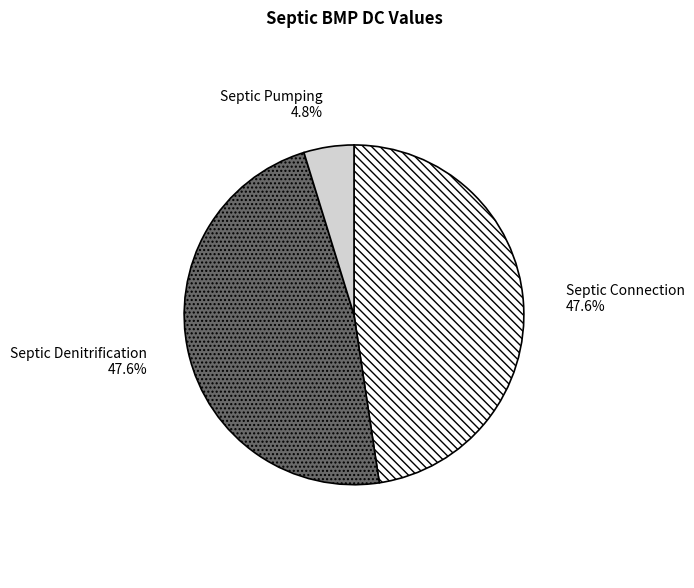

To the nearest percent, what is the difference between the Septic Connection and Septic Pumping slice percentages?

43%